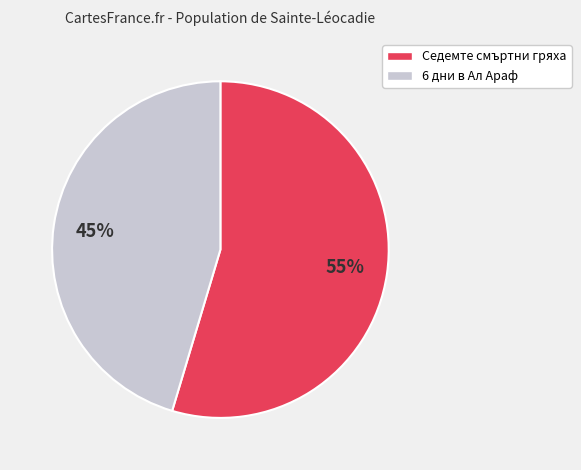

Rank the categories by value from highest to lowest.

Седемте смъртни гряха, 6 дни в Ал Араф